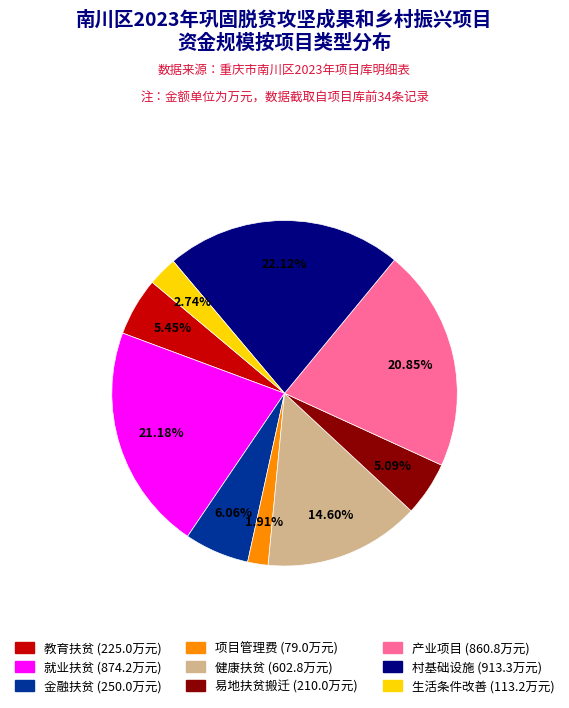

Is 就业扶贫 the majority of the pie?

No